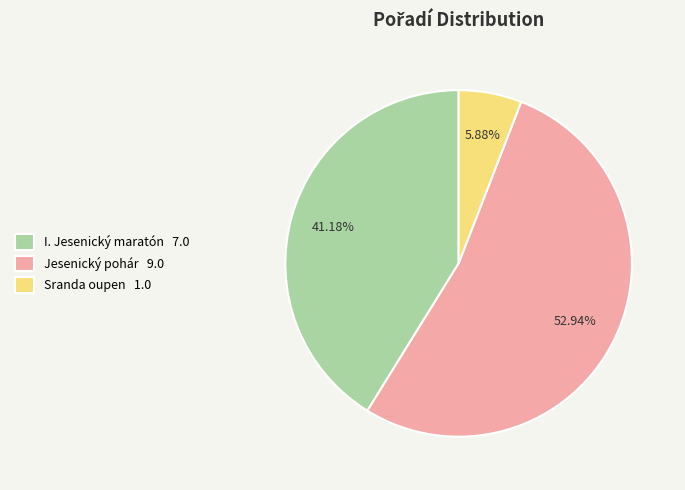

How many segments does this pie chart have?

3